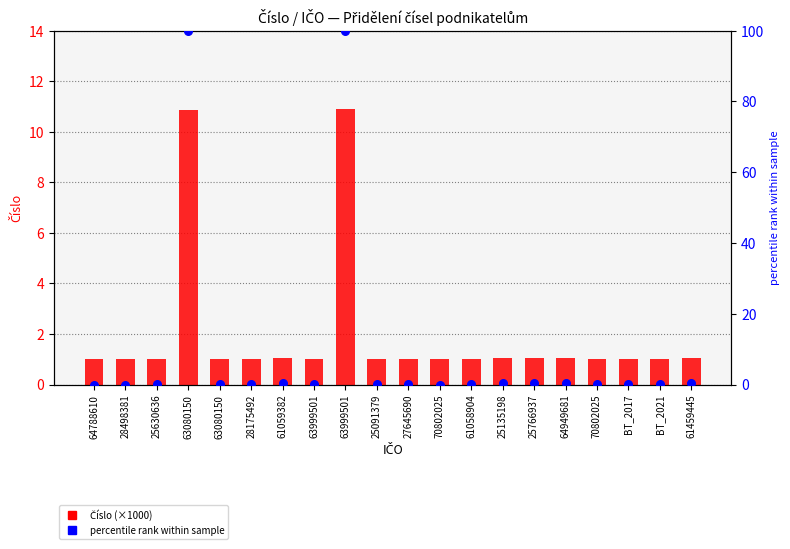

Is the value of Číslo (×1000) at 63999501 greater than the value of Číslo (percentile rank) at 63999501?

Yes